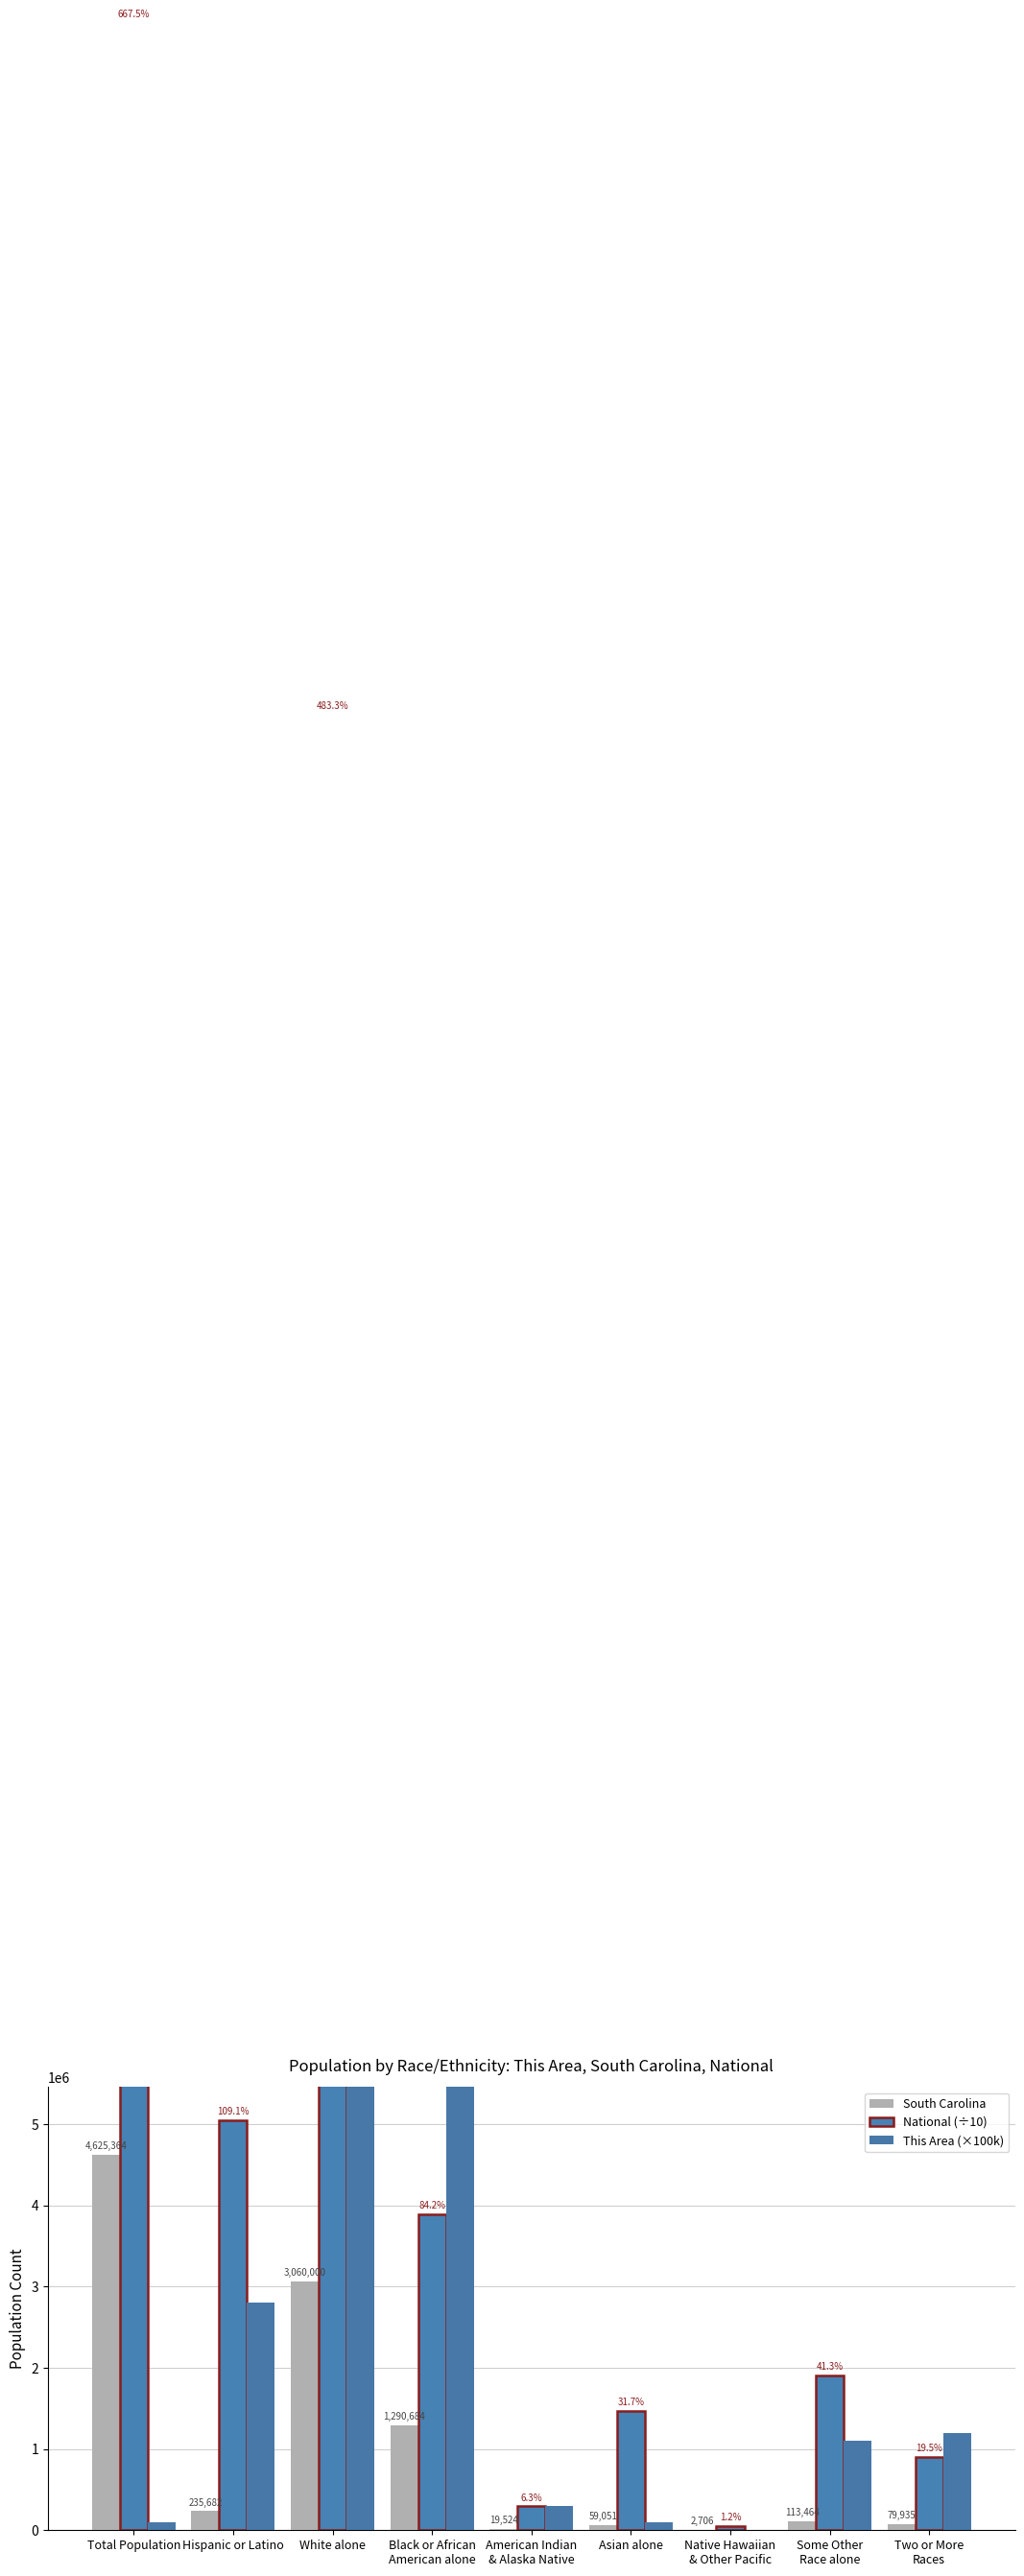

At which label does National (÷10) reach its minimum?

Native Hawaiian
& Other Pacific